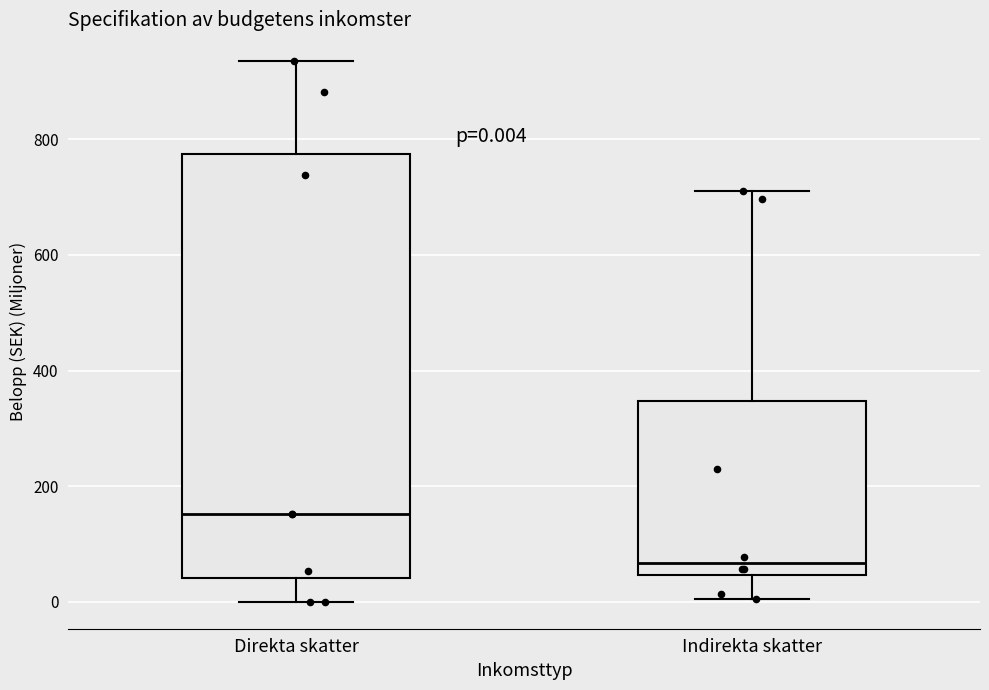

Which box is the tallest, from its lower edge to its upper edge?

Direkta skatter